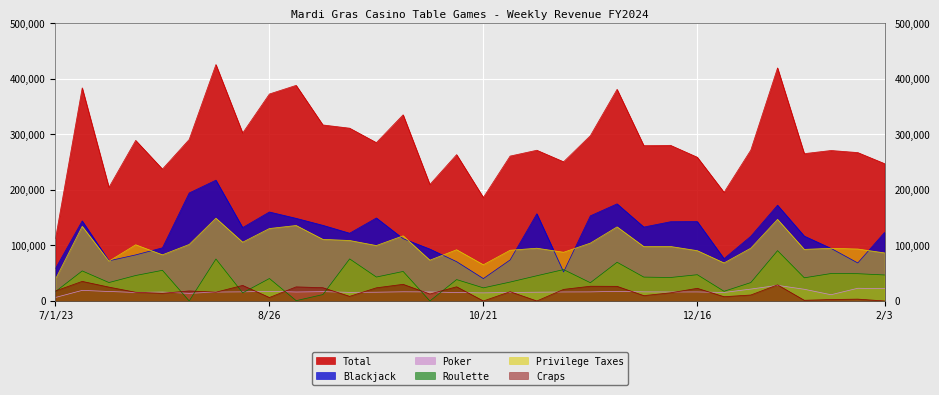

Is the value of Total at 11/4 greater than the value of Roulette at 12/23?

Yes